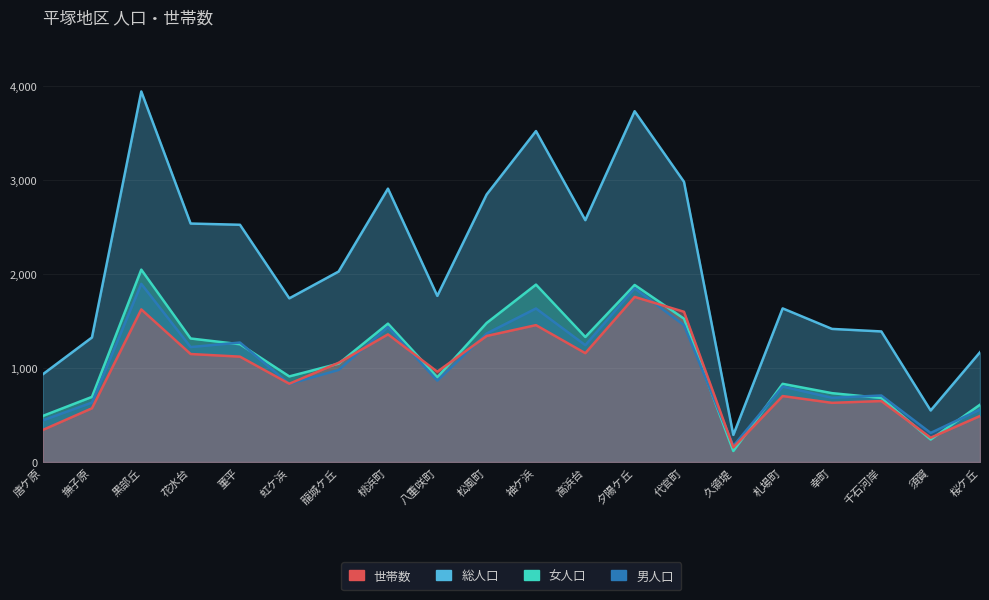

Is it true that 女人口 equals 506 at 幸町?

False